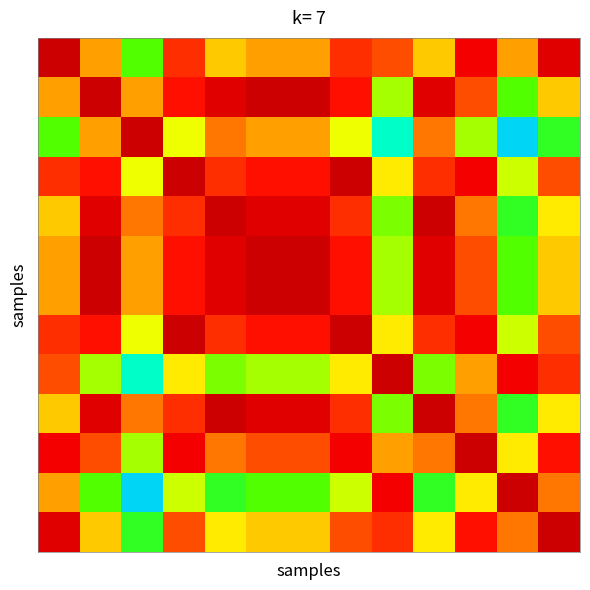

At which category is the sum across all series the highest?

3